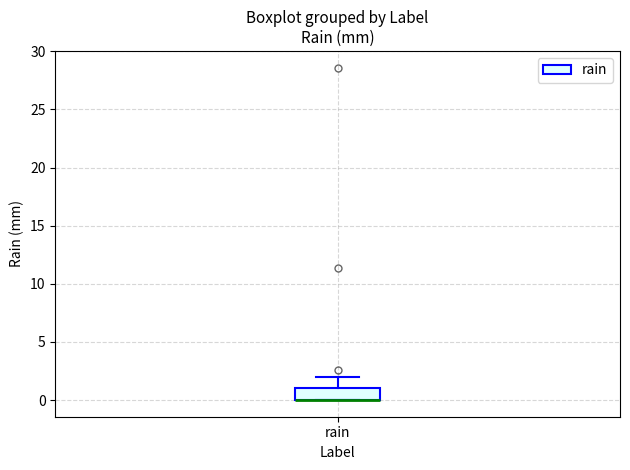

Where is the upper edge of the box for rain on the y-axis? The values are not printed on the chart, so give them approximately, as read against the axis.

1